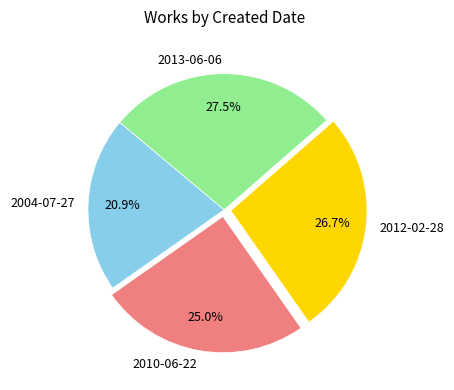

To the nearest percent, what is the difference between the largest and smallest slice percentages?

7%